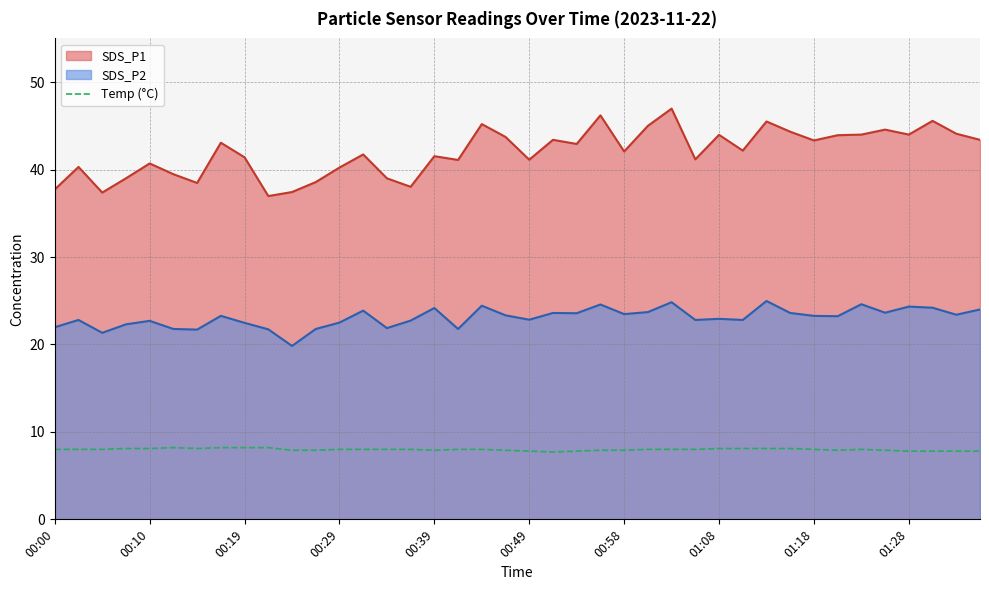

What is the minimum value for SDS_P1?

37.0